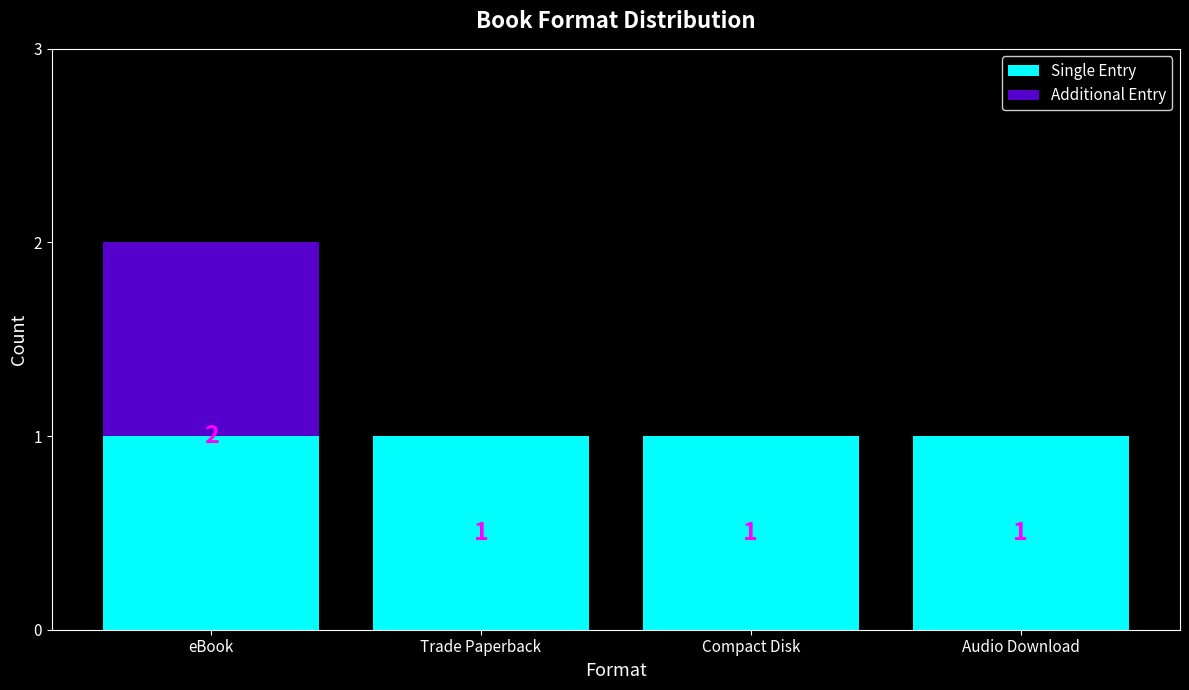

Is it true that Single Entry equals 1 at Audio Download?

True